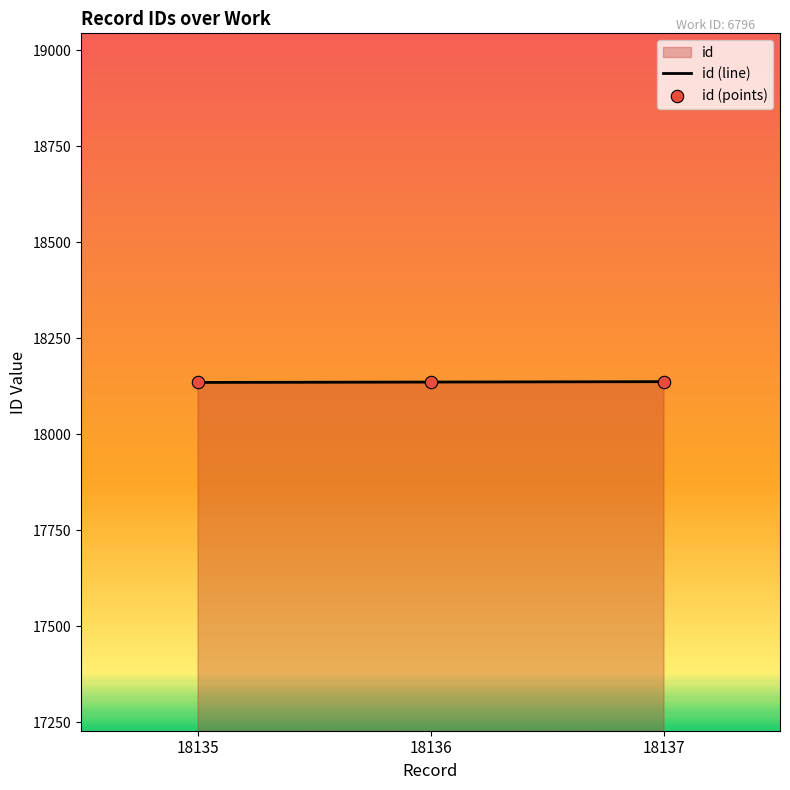

Which series has the widest spread of Y values?

id (line)